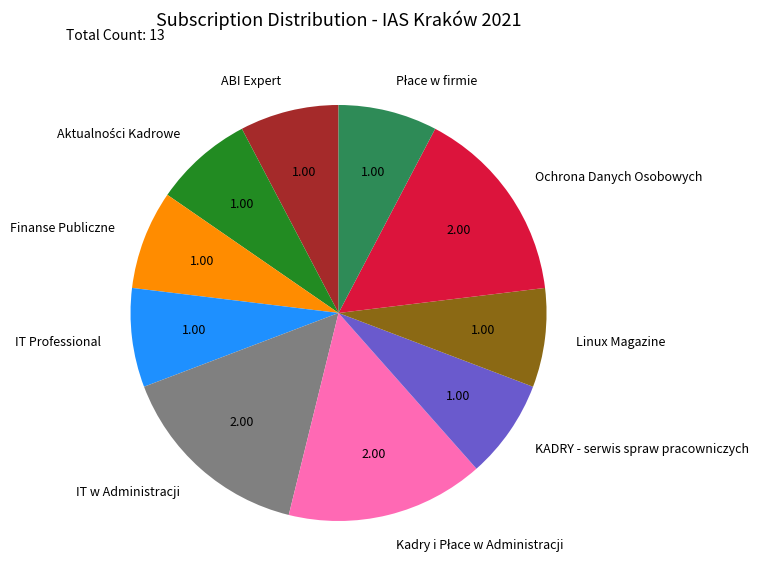

What is the ratio of the value at Linux Magazine to the value at ABI Expert?

1.0